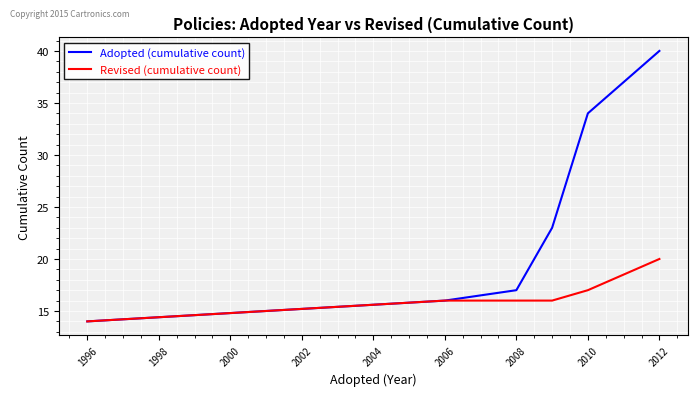

What is the maximum value for Adopted (cumulative count)?

40